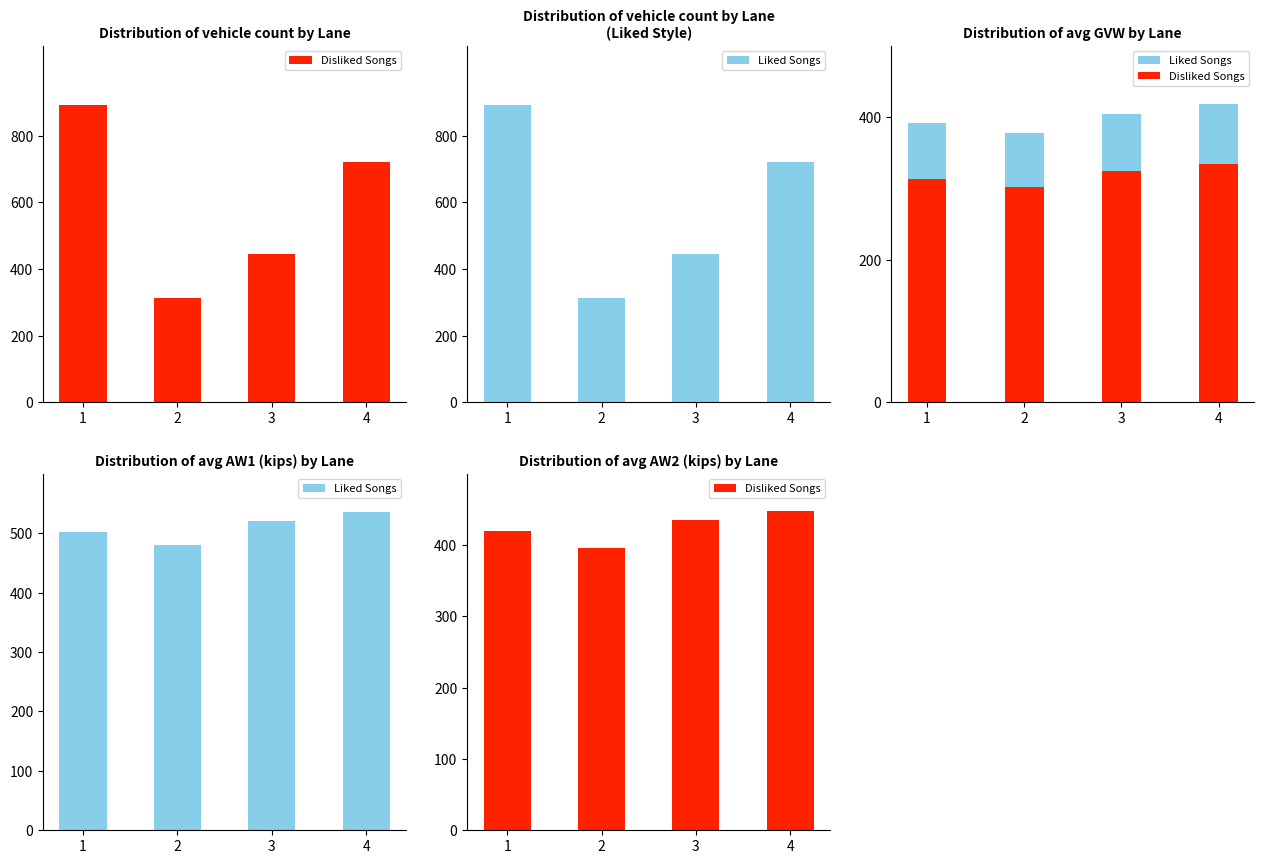

At how many categories does at least one series exceed 462?

4